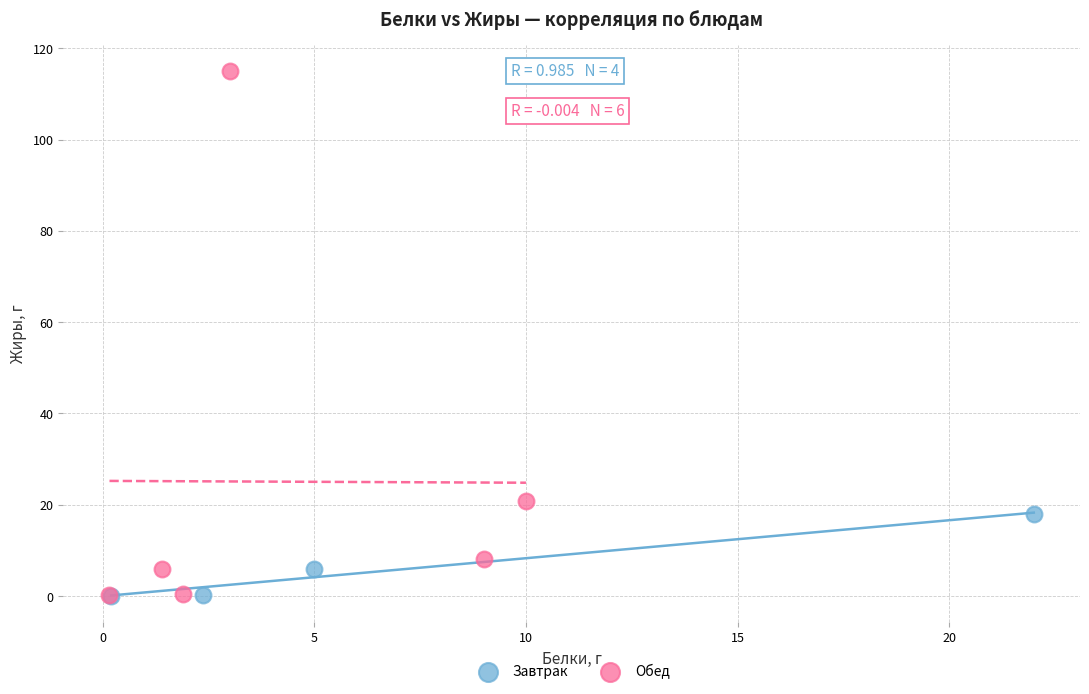

Which series contains the highest Y value?

Обед